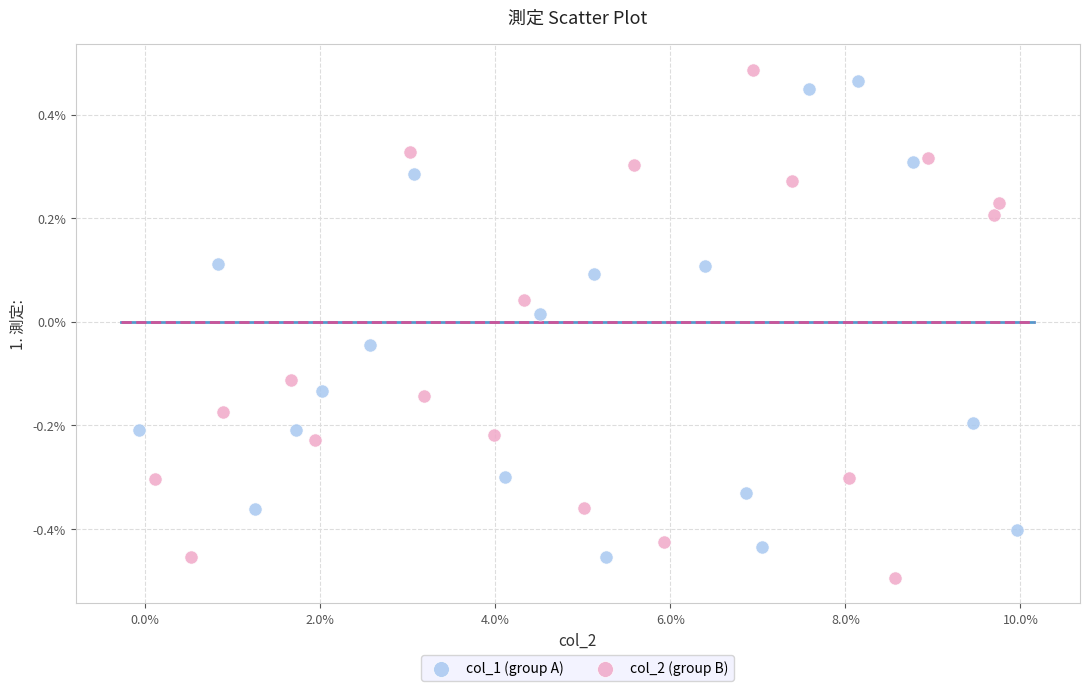

Which series has the widest spread of Y values?

col_2 (group B)